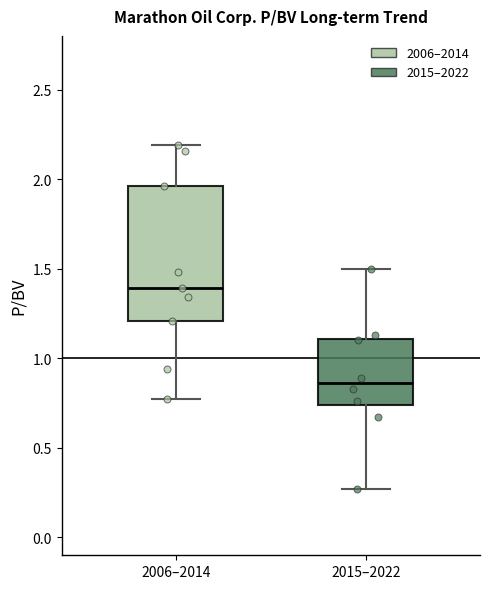

Which box is the tallest, from its lower edge to its upper edge?

2006–2014